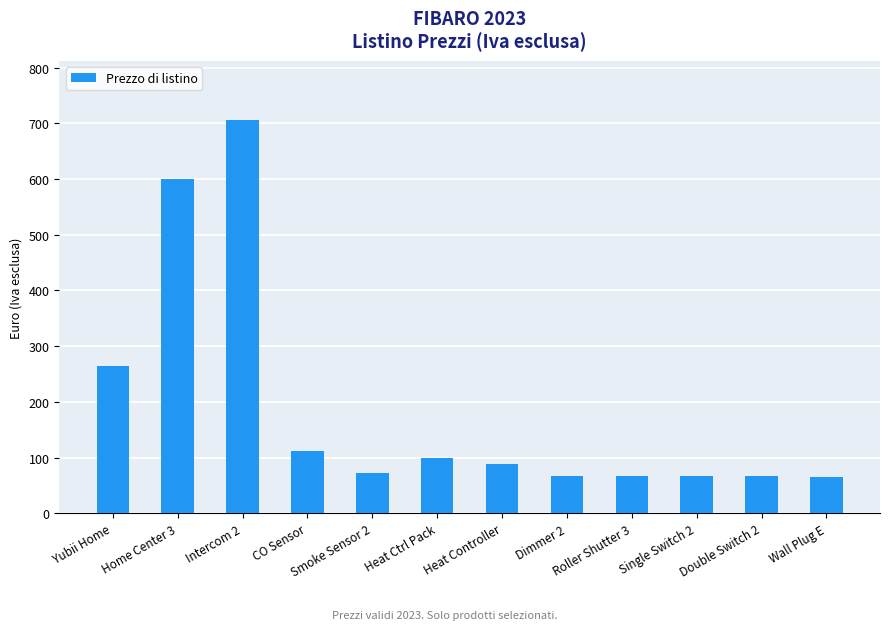

The chart shows a value of 72.0 at Smoke Sensor 2. True or false?

True